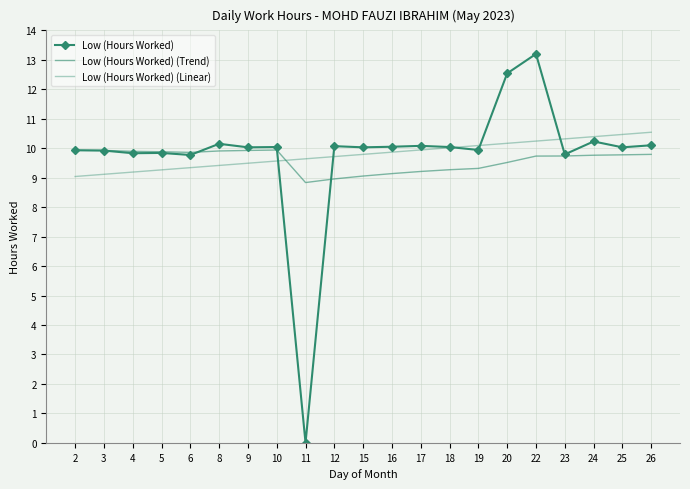

Between 11 and 16, which series saw the biggest shift?

Low (Hours Worked)